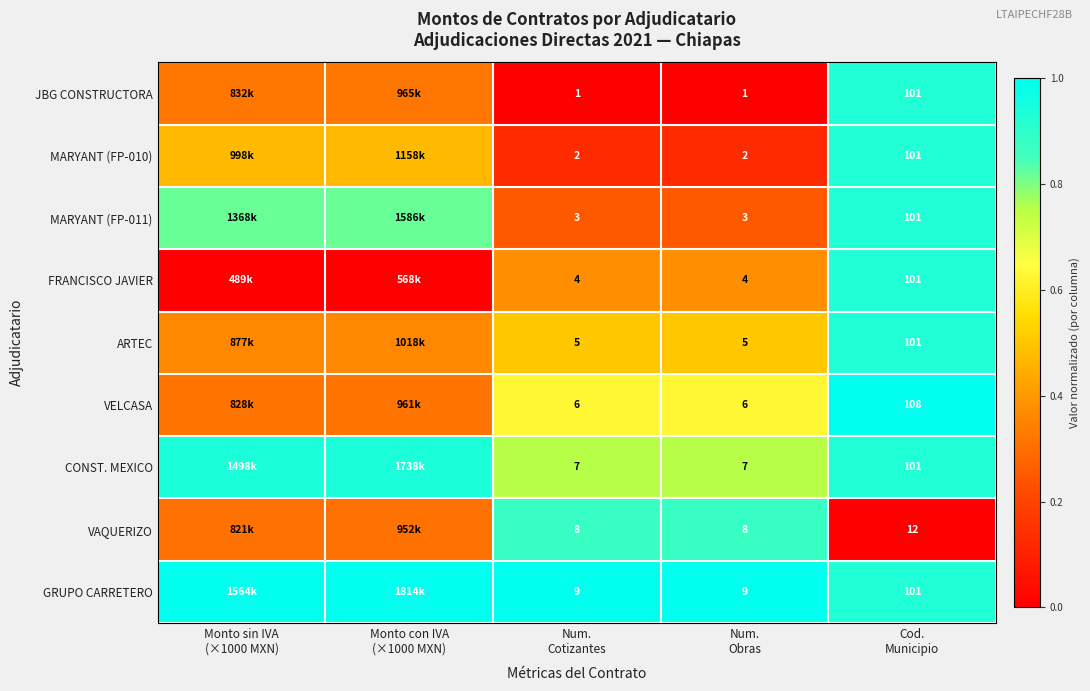

At how many categories does at least one series exceed 0?

5